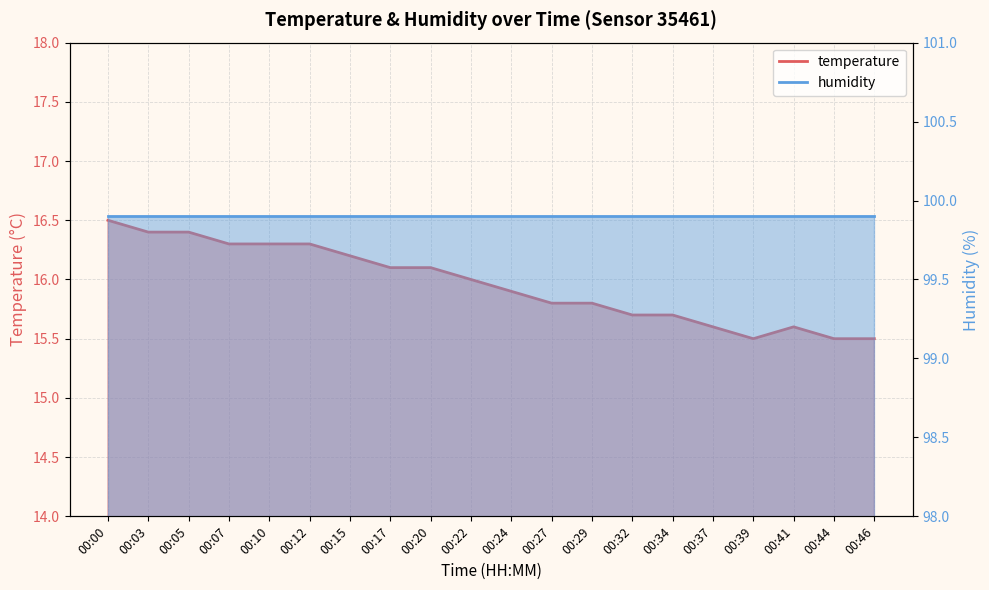

Rank the categories by value from lowest to highest.

00:39, 00:44, 00:46, 00:37, 00:41, 00:32, 00:34, 00:27, 00:29, 00:24, 00:22, 00:17, 00:20, 00:15, 00:07, 00:10, 00:12, 00:03, 00:05, 00:00